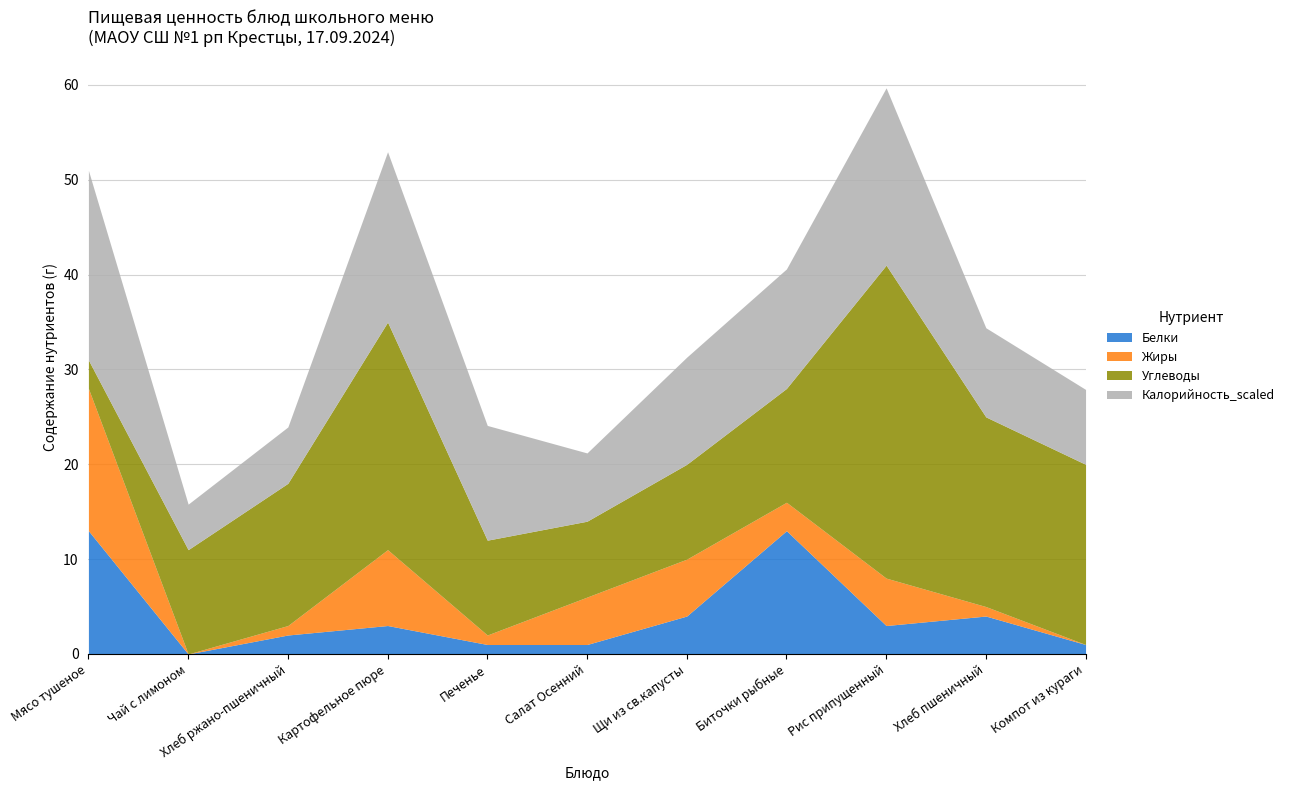

What is the label of the 6th point from the left?

Салат Осенний